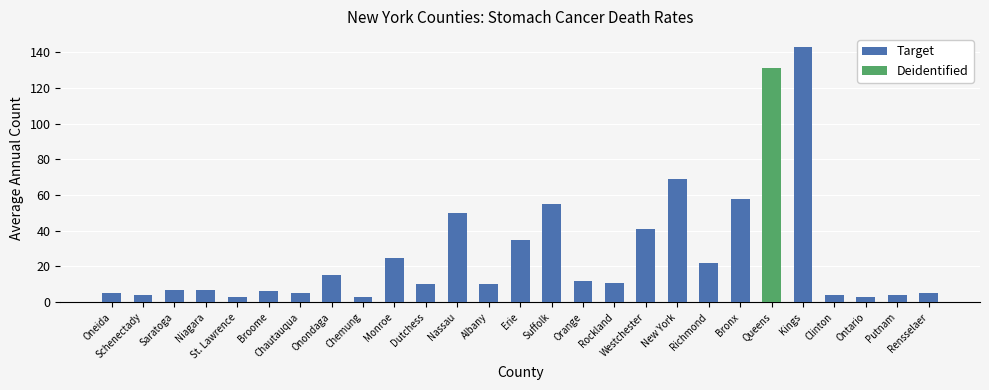

Read the value at Queens, to the nearest 5.

130